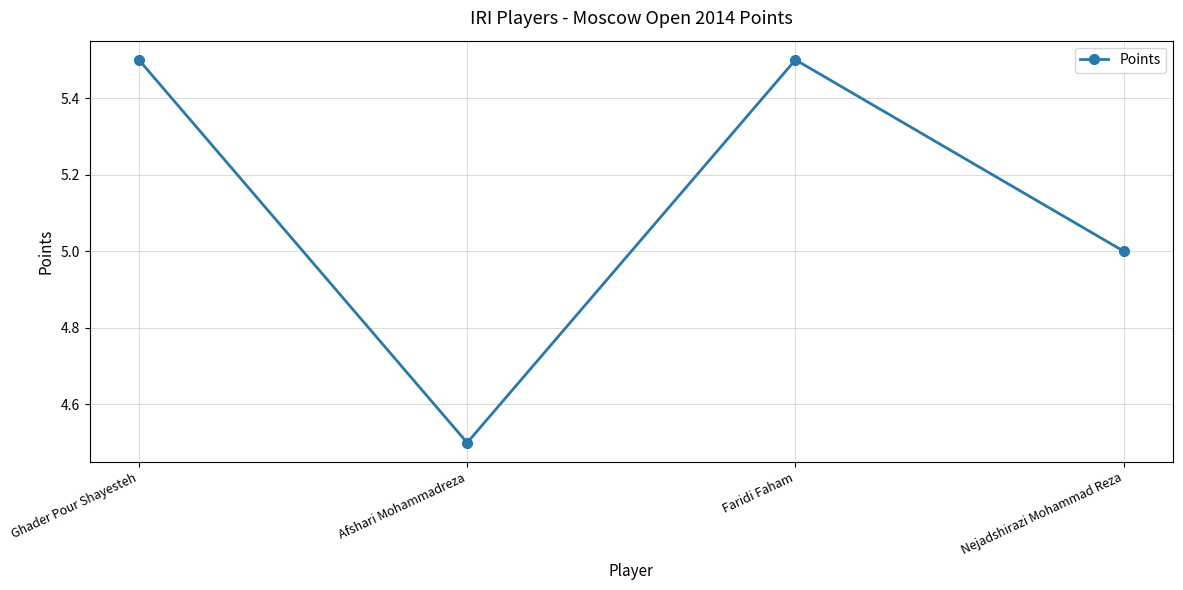

How many data points does each series have?

4